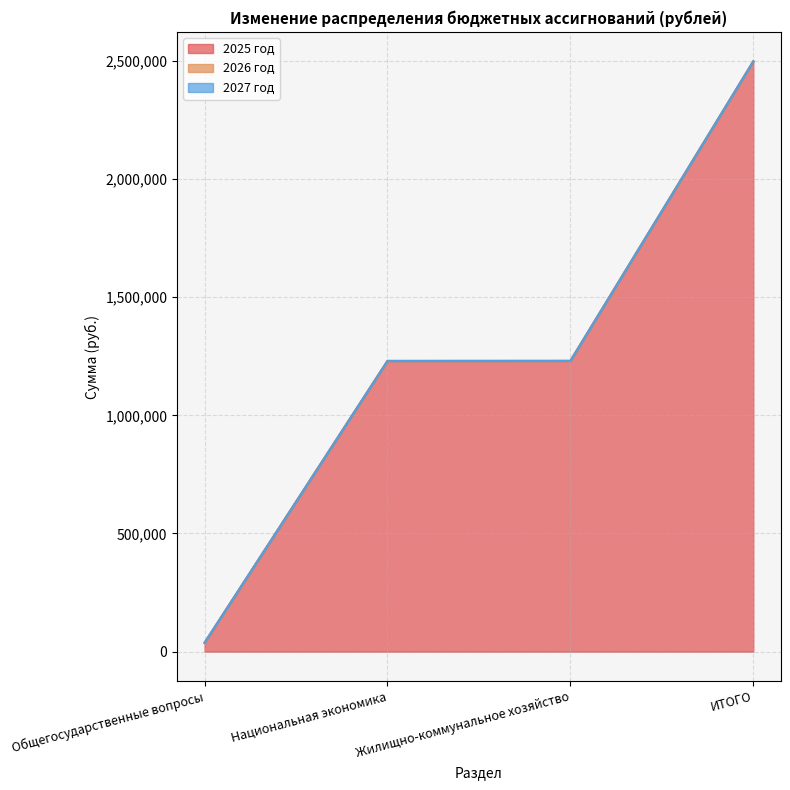

What is the maximum value shown in the chart?

2497714